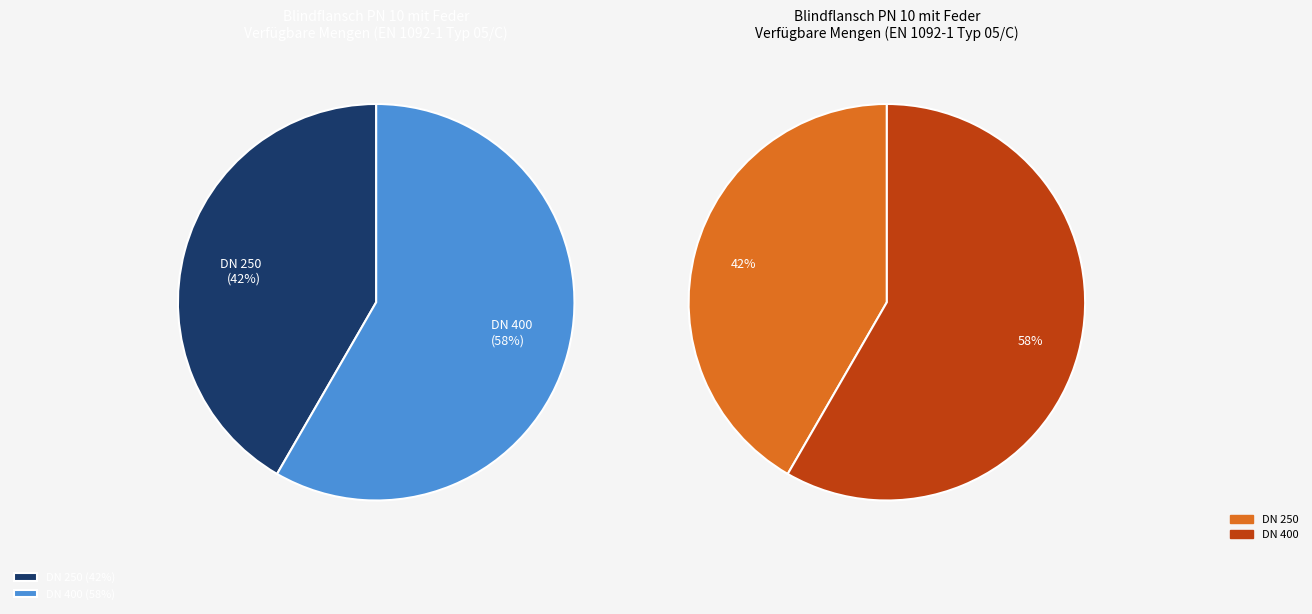

Does DN 250 account for over 50% of the chart?

No